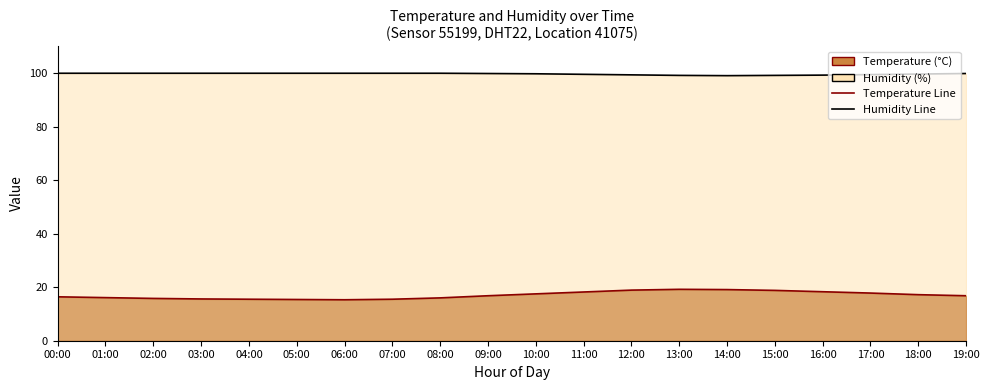

List the labels in order of temperature_line value, smallest first.

06:00, 05:00, 04:00, 07:00, 03:00, 02:00, 08:00, 01:00, 00:00, 09:00, 19:00, 18:00, 10:00, 17:00, 11:00, 16:00, 15:00, 12:00, 14:00, 13:00